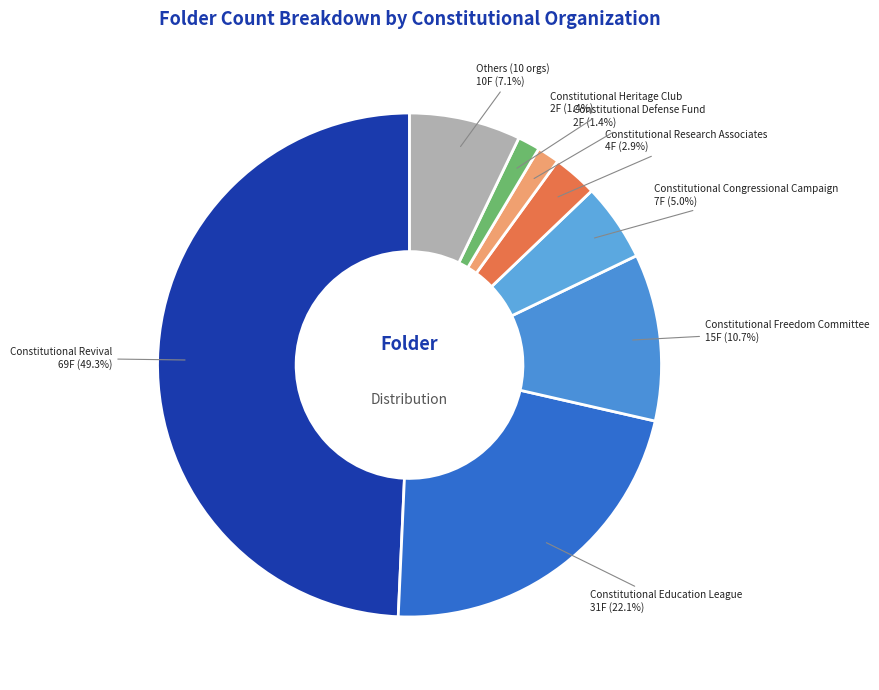

Which slice is the largest?

Constitutional Revival